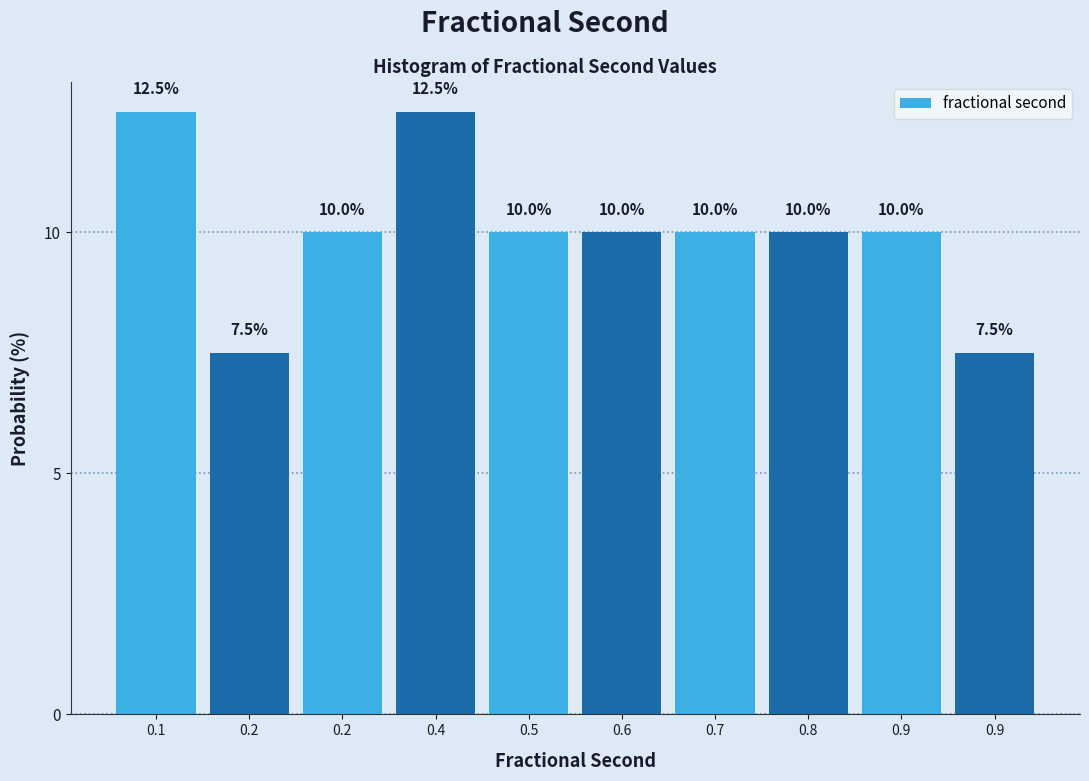

How many data points are less than 10?

2